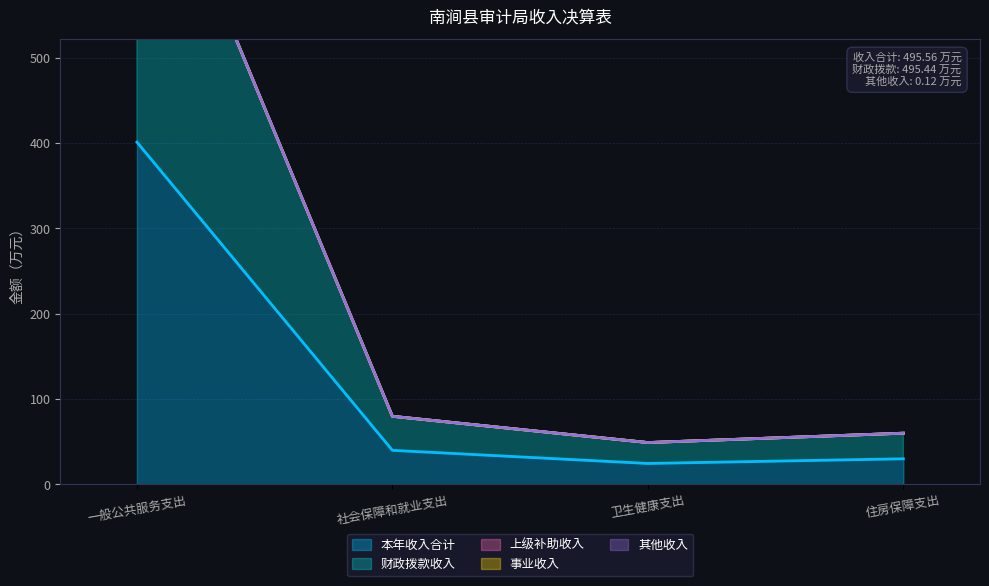

The value of 财政拨款收入 at 卫生健康支出 is 16.2. True or false?

False